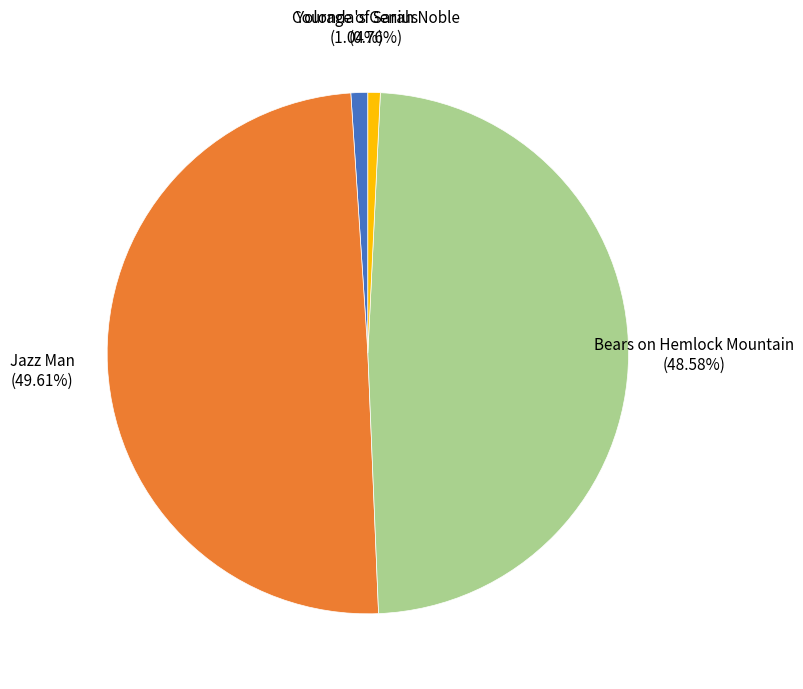

What is the total percentage of Bears on Hemlock Mountain and Jazz Man?

98.2%